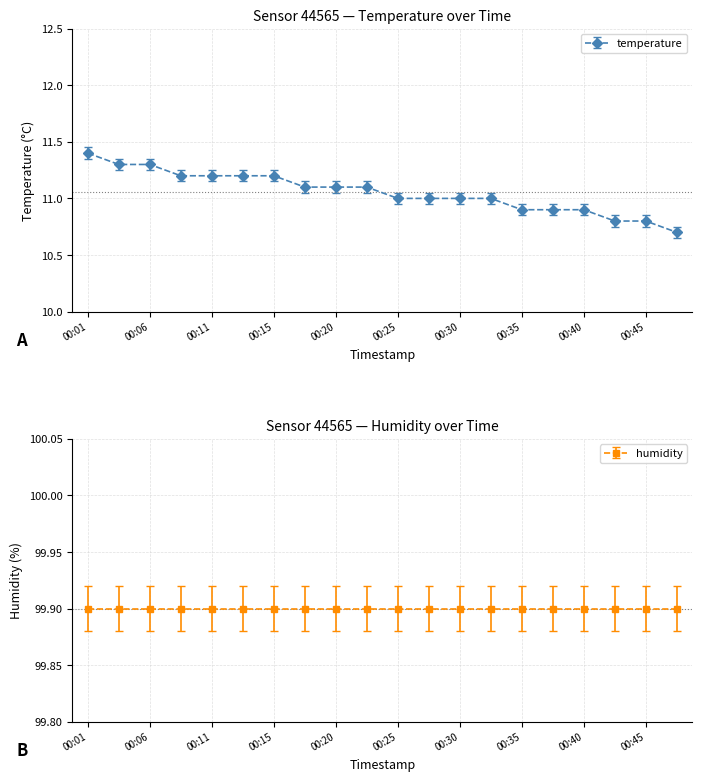

What is the minimum value shown in the chart?

10.7